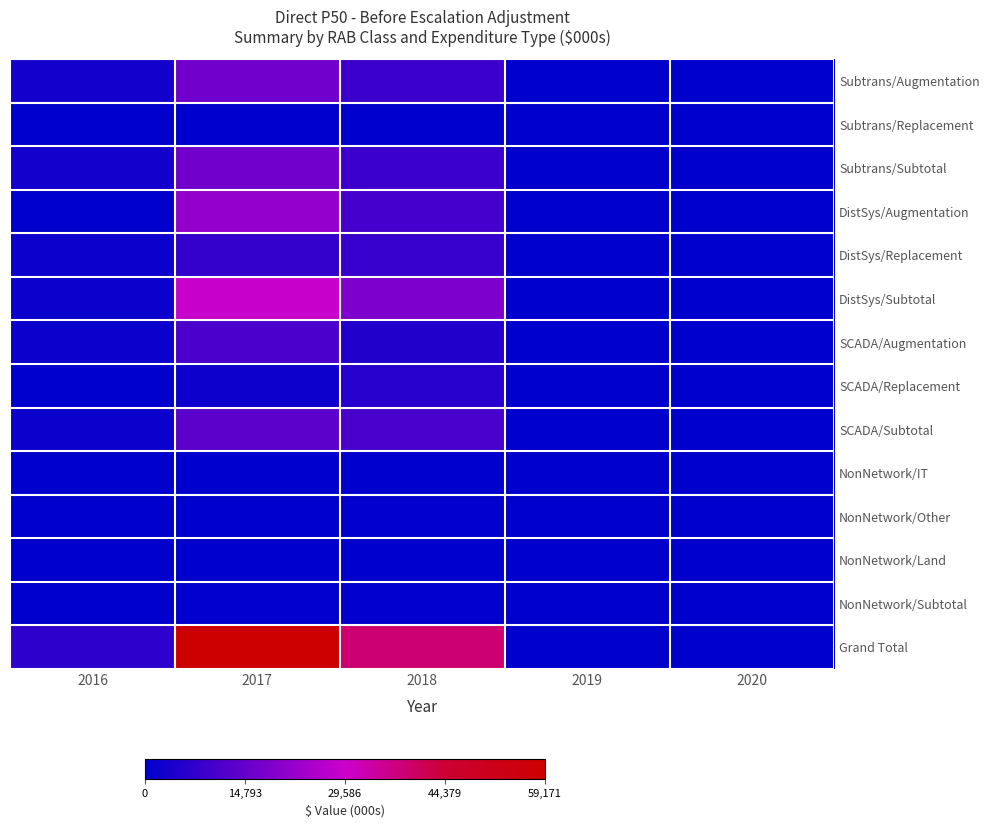

What is the difference between the highest and lowest values at 2017?

59171.5